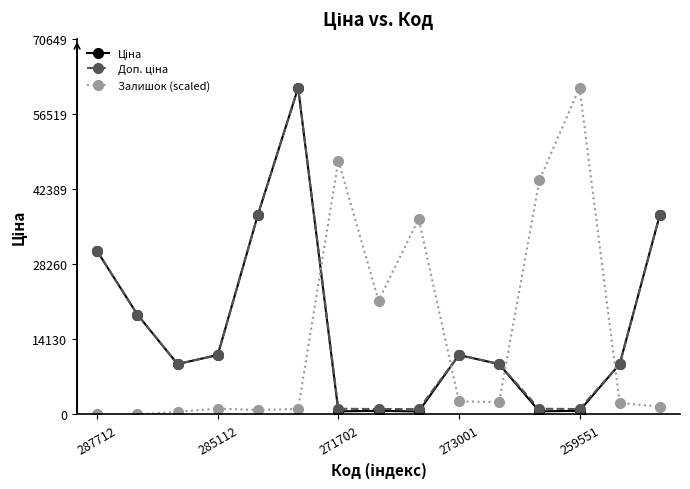

What is the sum of all Залишок (scaled) values?

223332.4